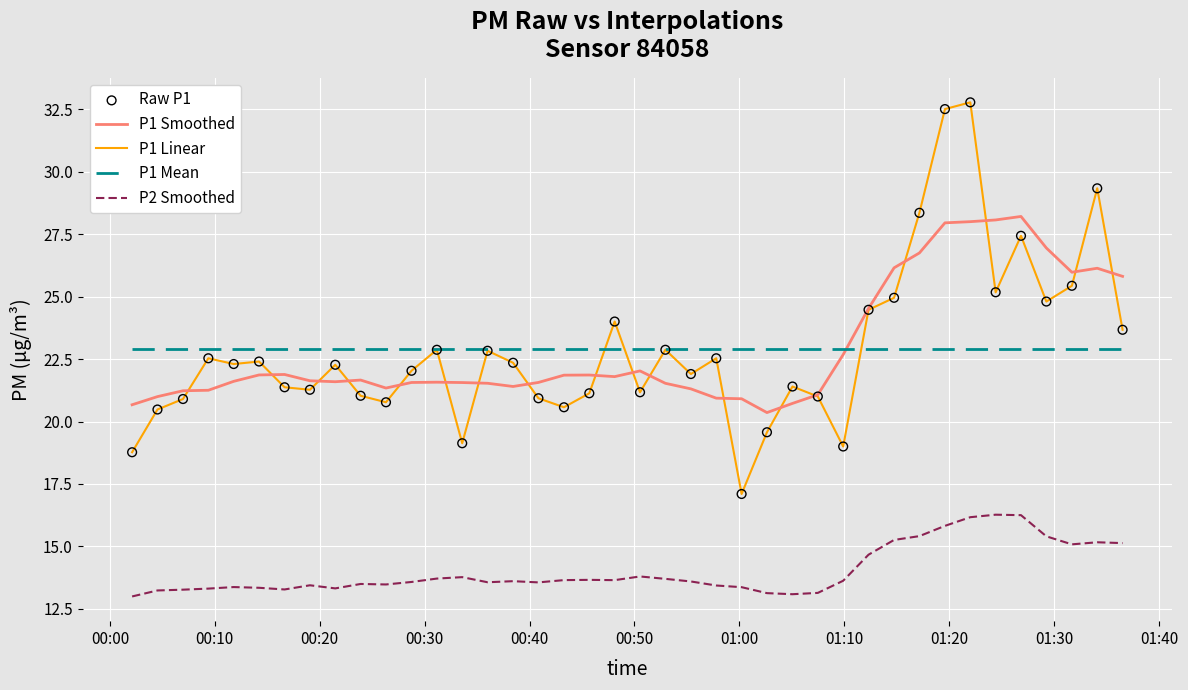

Which series has the largest range (max minus min)?

P1 Linear